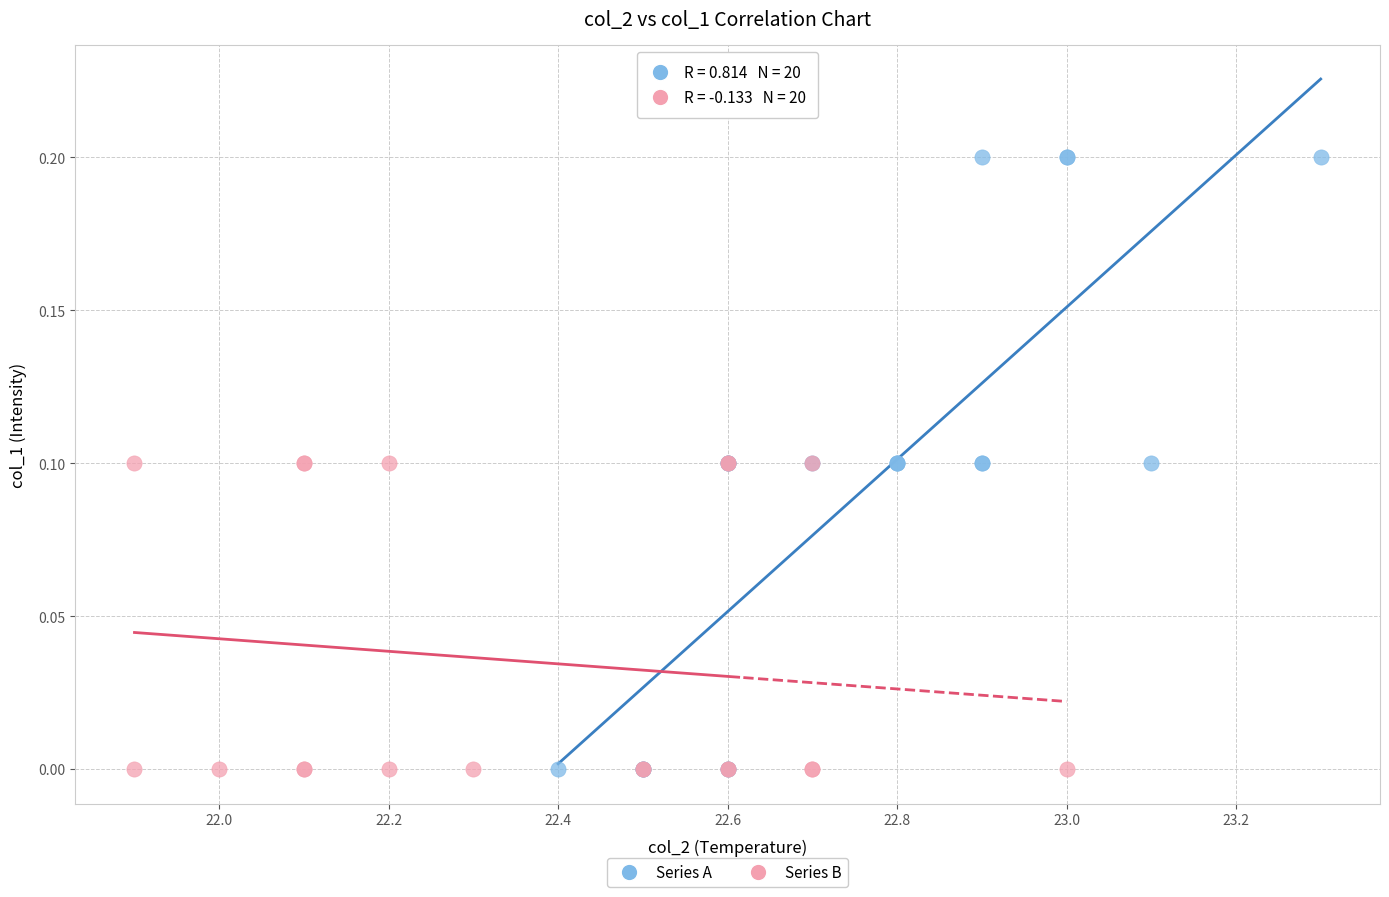

Which series reaches the maximum Y coordinate?

Series A